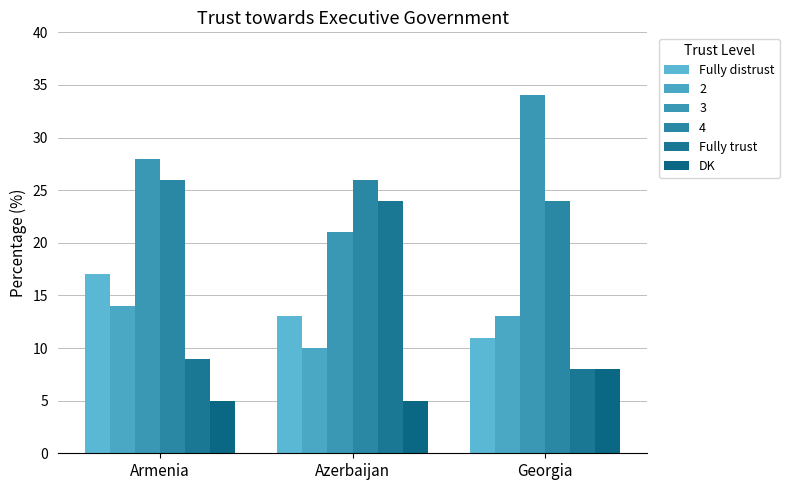

The DK series shows 5 at Armenia. True or false?

True